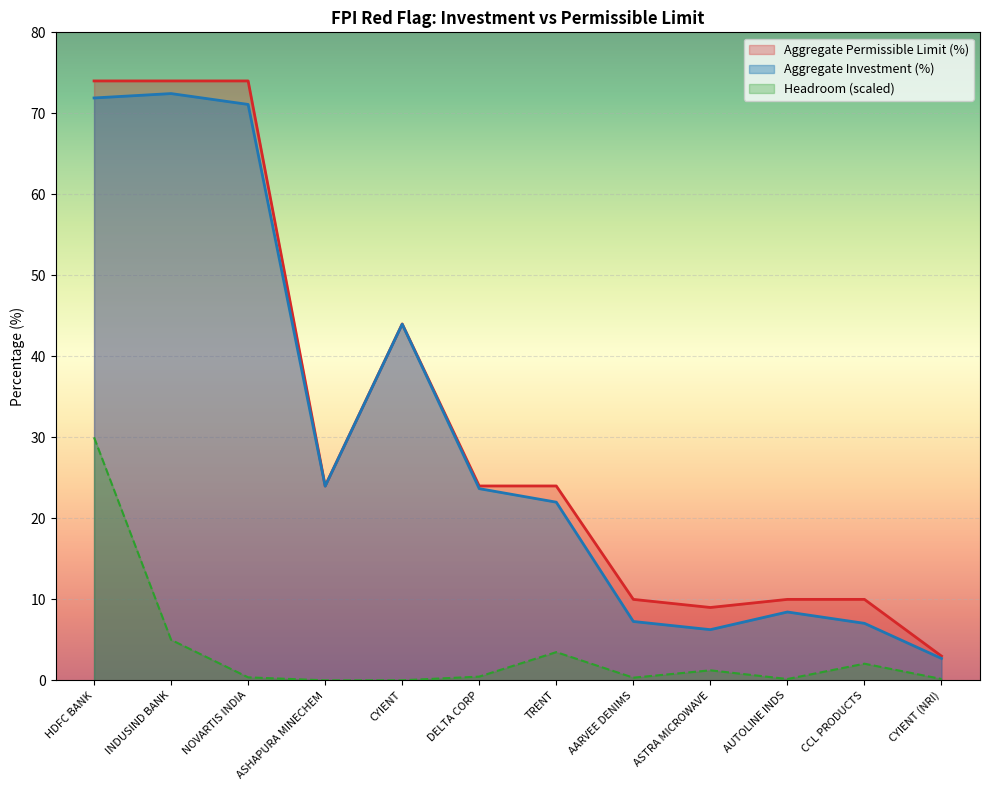

What are all the series names shown in the legend?

Aggregate Permissible Limit (%), Aggregate Investment (%), Headroom (scaled)